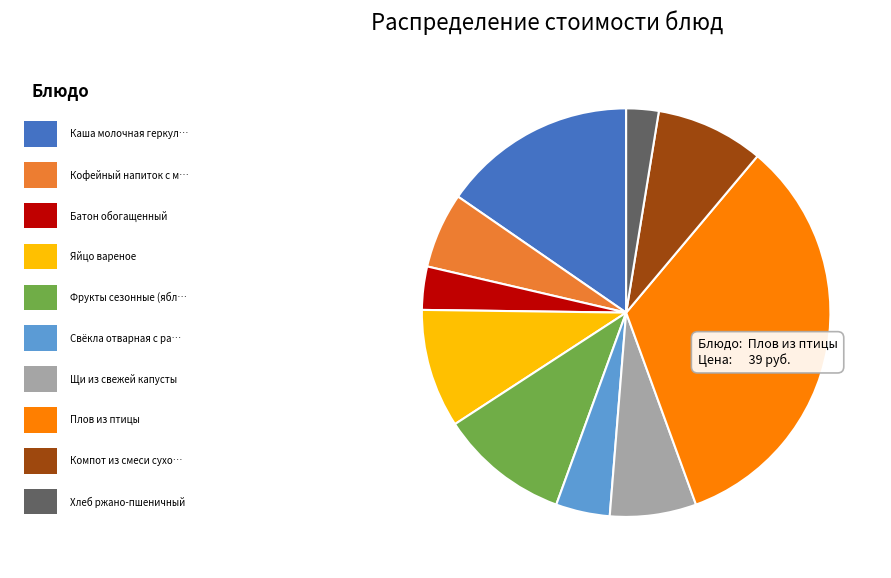

Is there any slice that represents more than half of the pie?

No